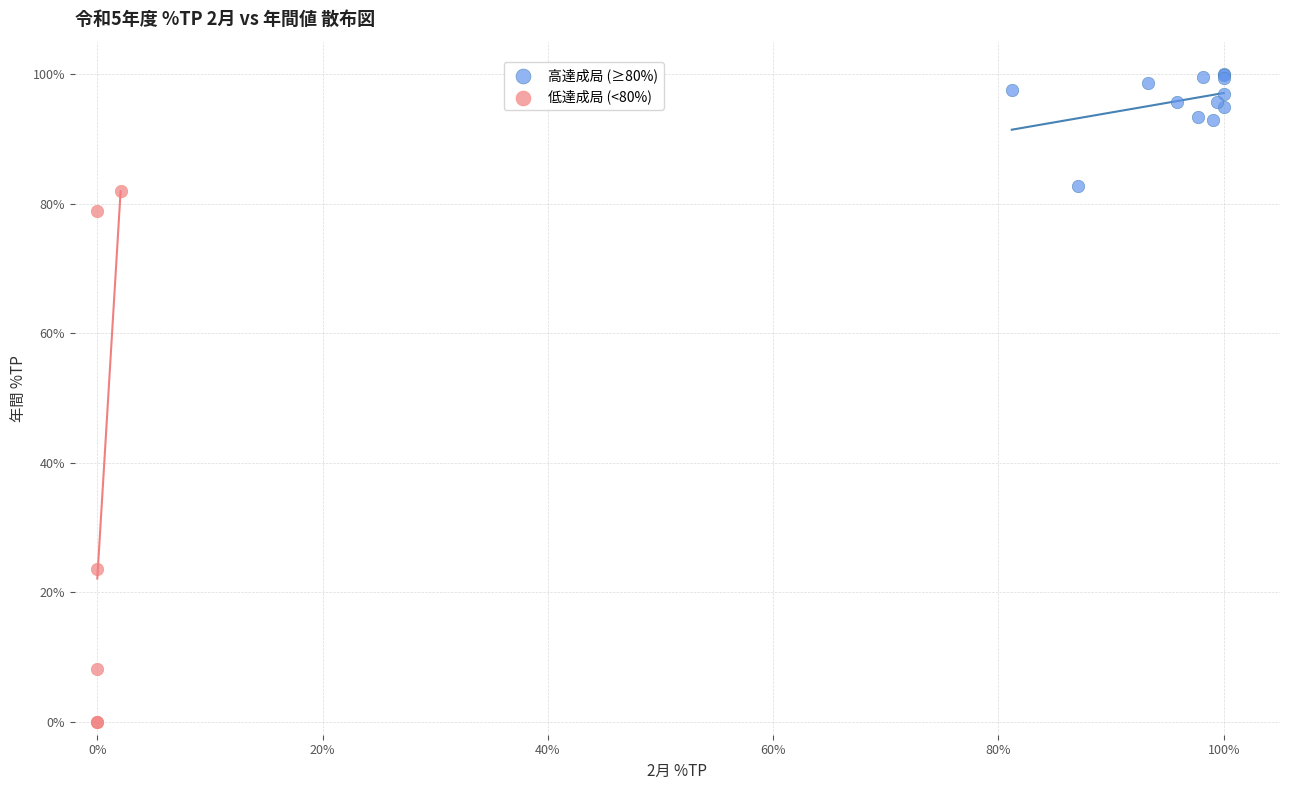

Which series reaches the maximum Y coordinate?

高達成局 (≥80%)